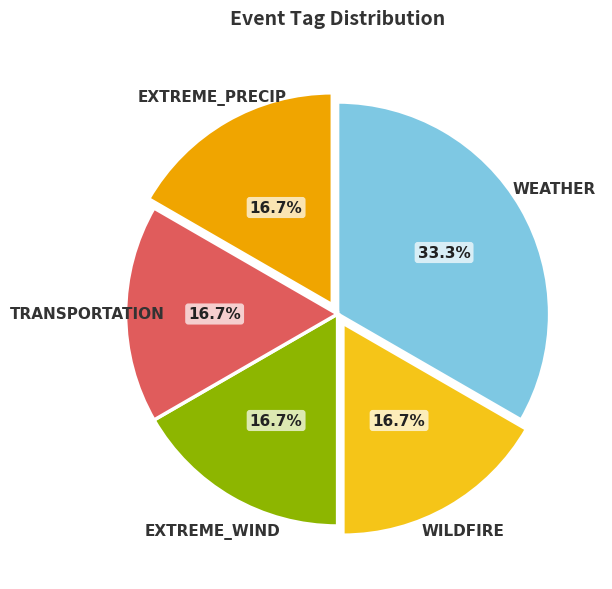

Is there a majority slice in this chart?

No